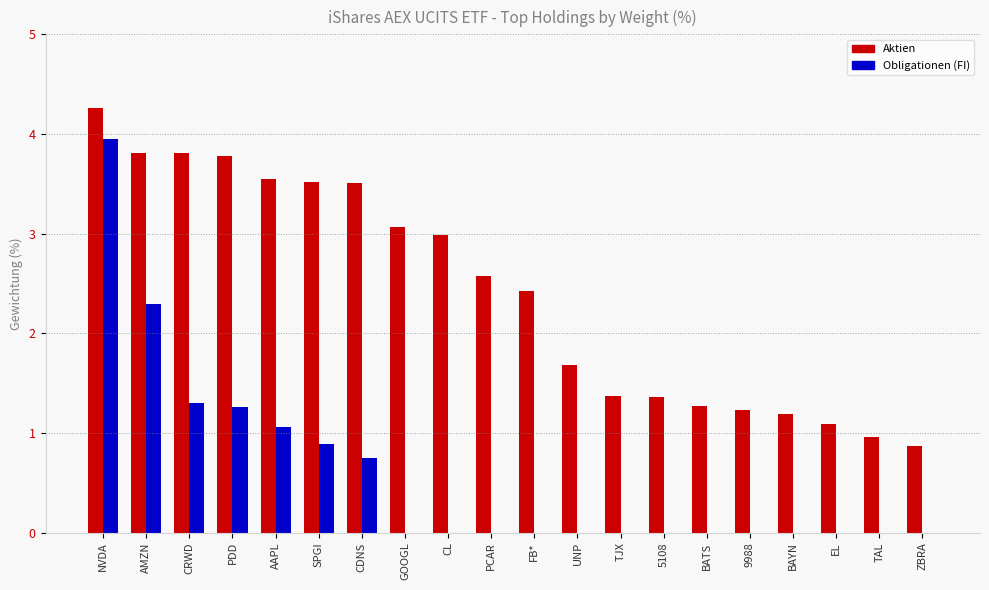

Where is Aktien nearest to the value 2?

UNP